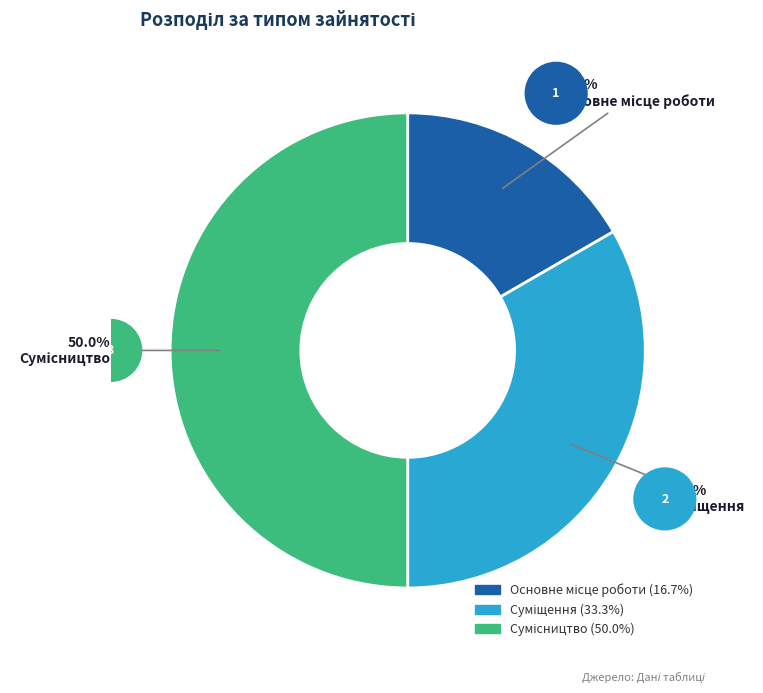

Combined, do Сумісництво and Суміщення account for over 50%?

Yes